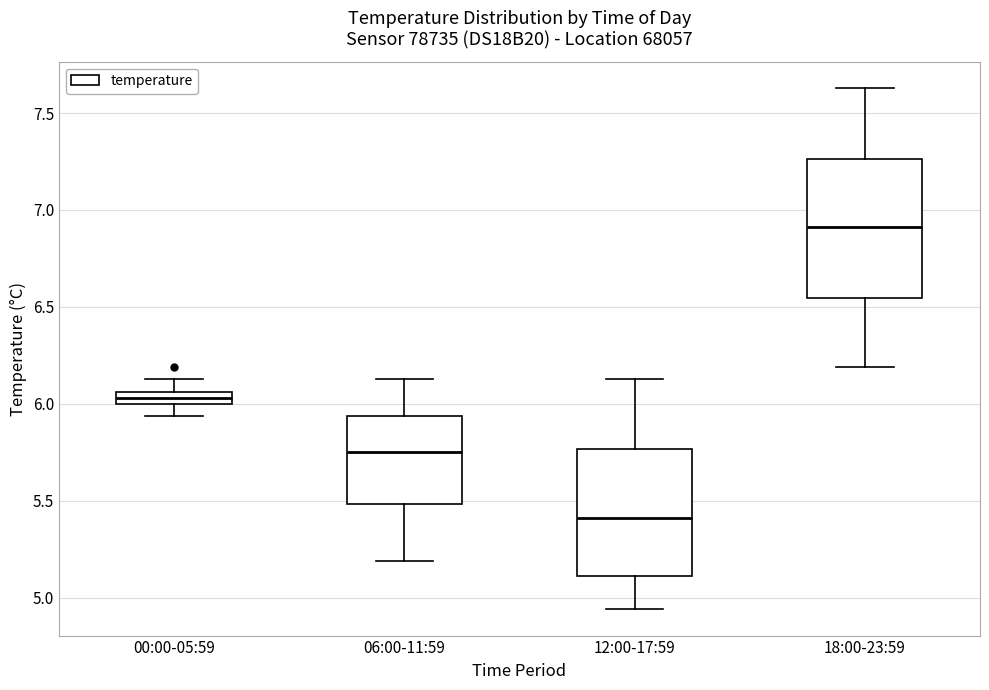

Where is the upper edge of the box for 18:00-23:59 on the y-axis? The values are not printed on the chart, so give them approximately, as read against the axis.

7.25